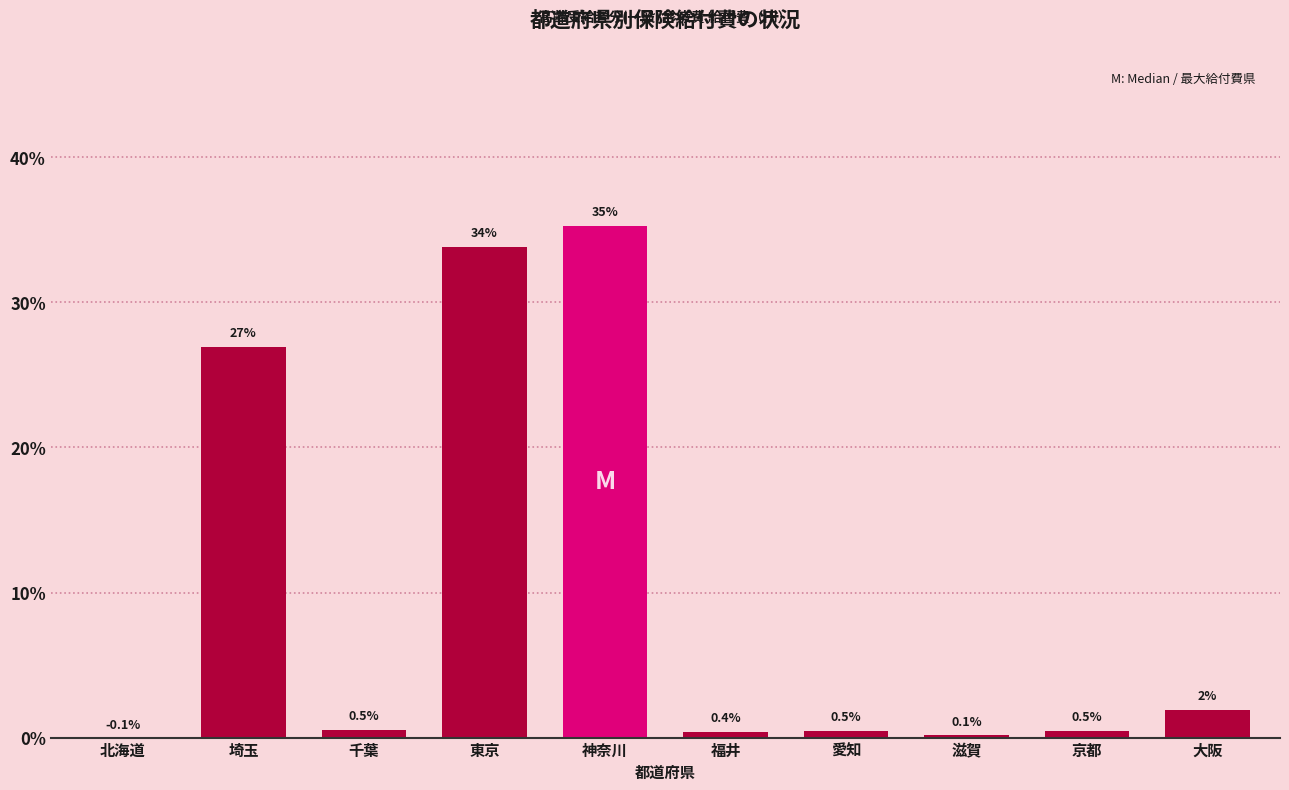

The value at 京都 is 0.5. True or false?

True